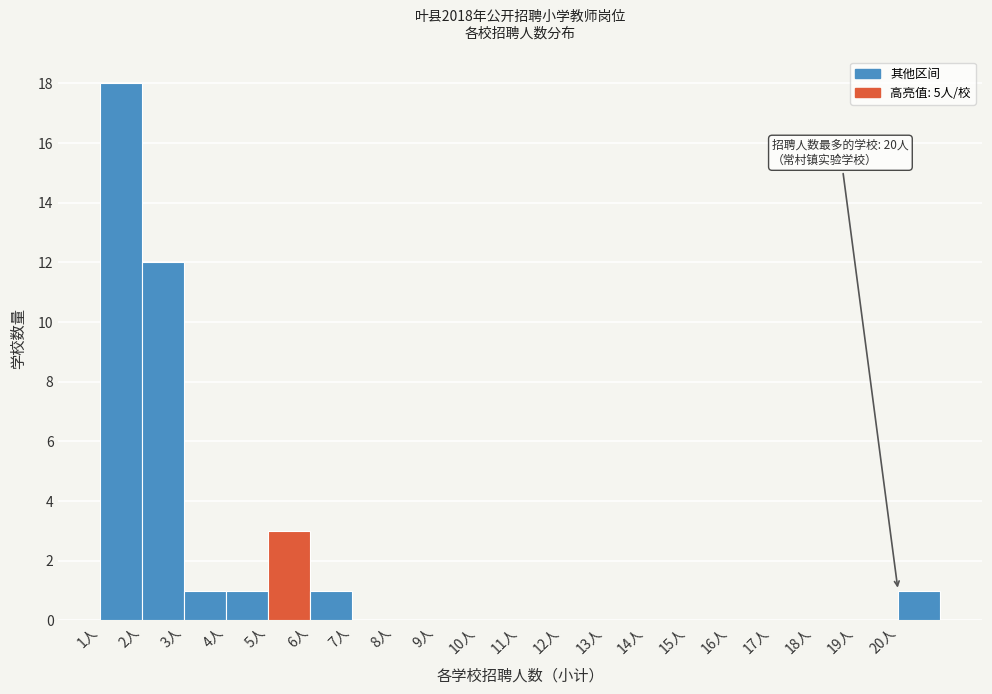

Which range on the x-axis has the tallest bar?

1 to 2